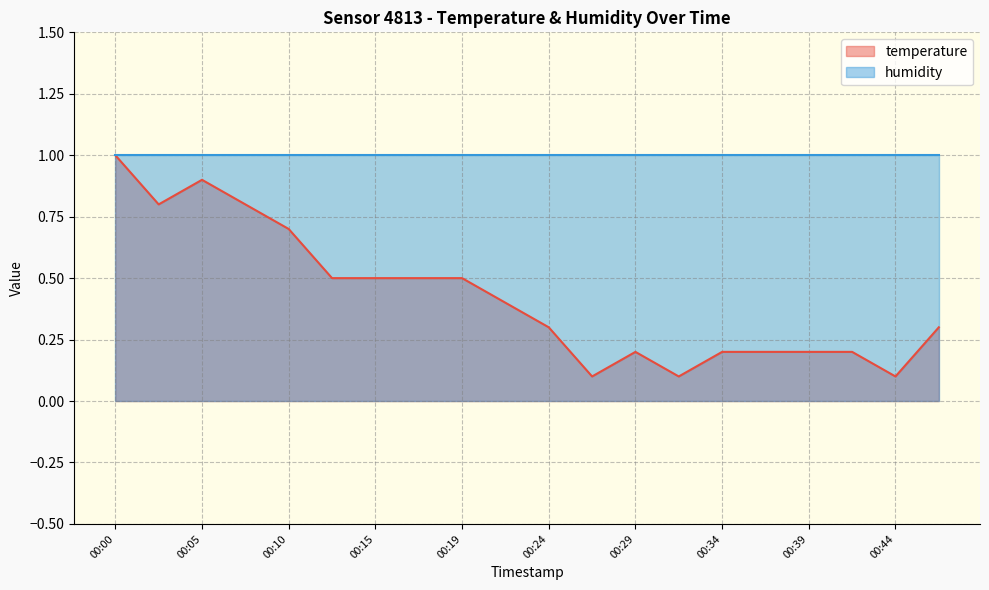

How many points are higher than both their immediate neighbors (excluding endpoints)?

2